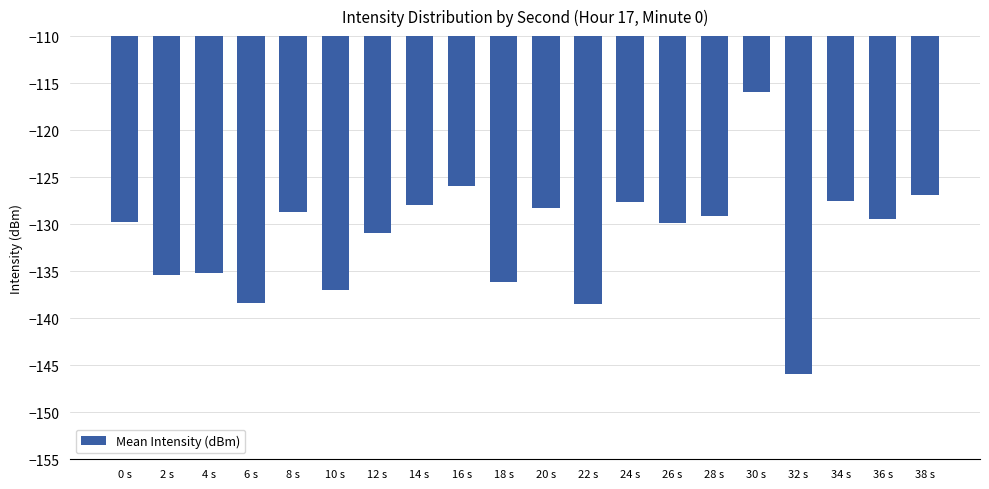

What value does the data have at 36 s?

-129.5